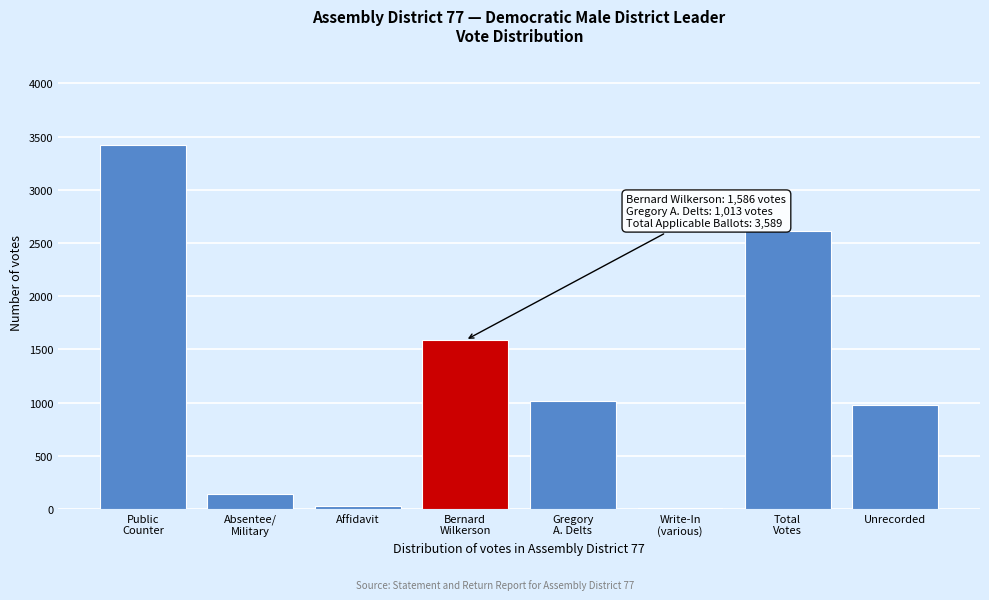

What is the maximum value shown in the chart?

3417